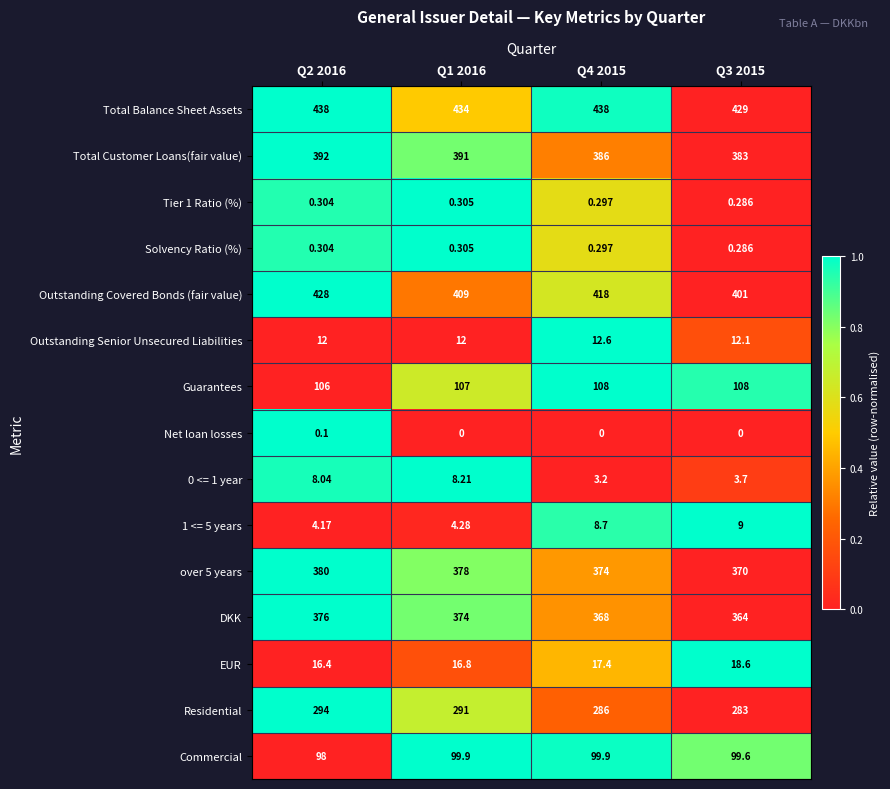

Which series has the largest range (max minus min)?

Outstanding Covered Bonds (fair value)